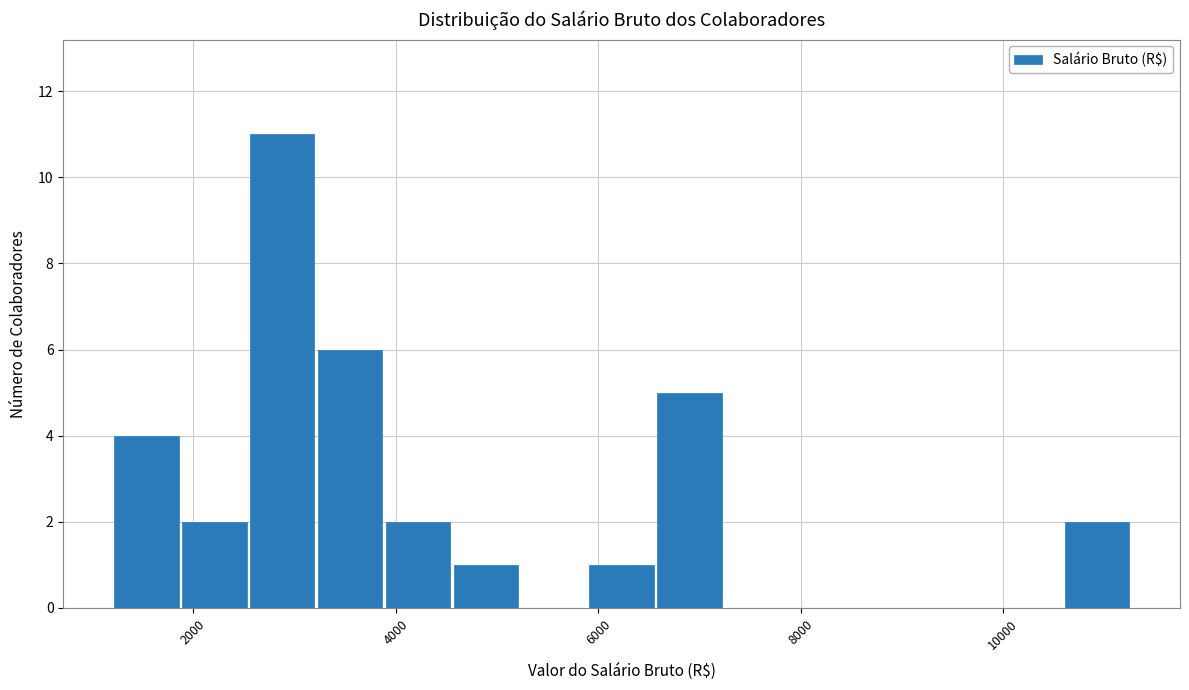

Around what value on the x-axis is the tallest bar? Give the approximate position of its centre, as read against the axis.

2800